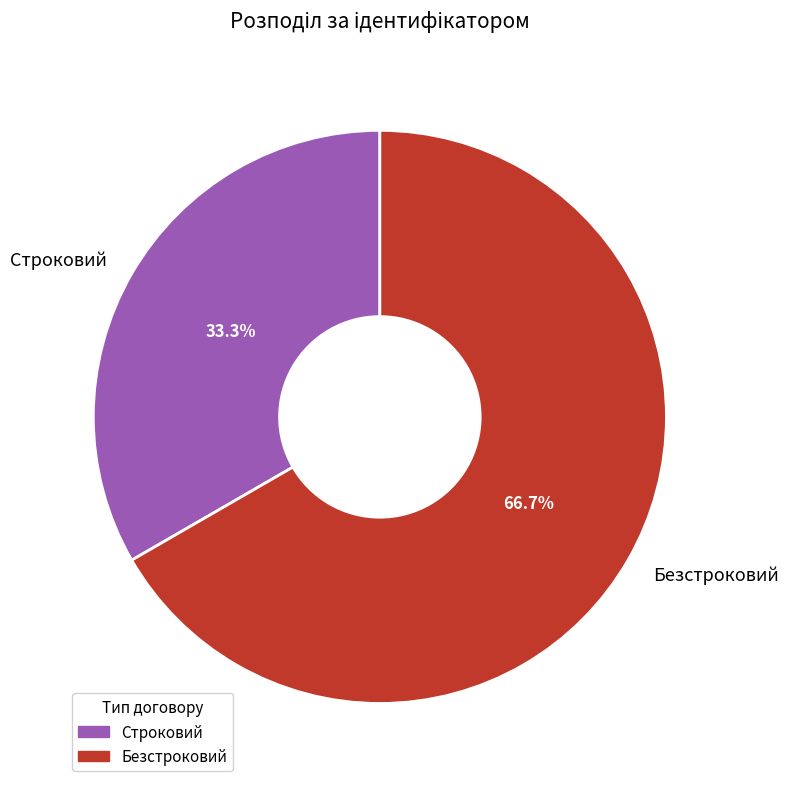

What percentage is the Строковий slice, to the nearest percent?

33%